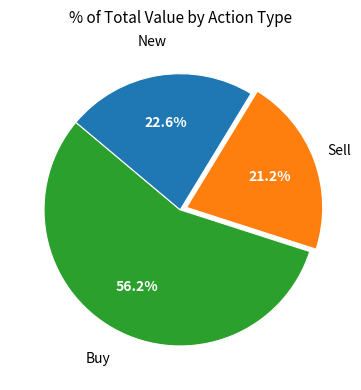

How many segments does this pie chart have?

3